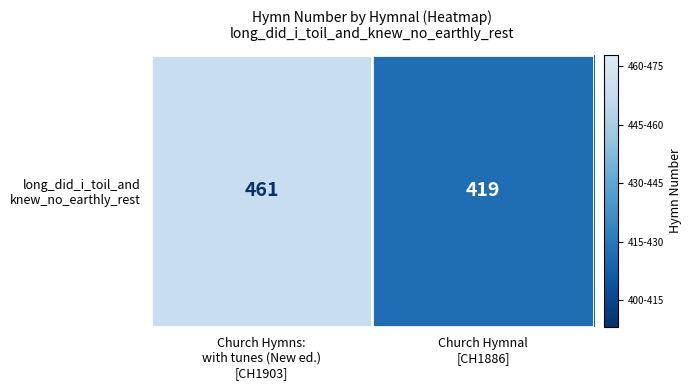

Which category has the lowest value across all series?

Church Hymnal
[CH1886]